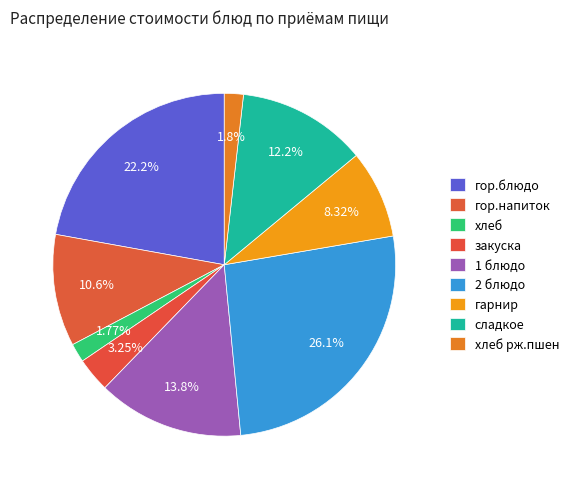

Between гор.блюдо and 2 блюдо, which is larger?

2 блюдо